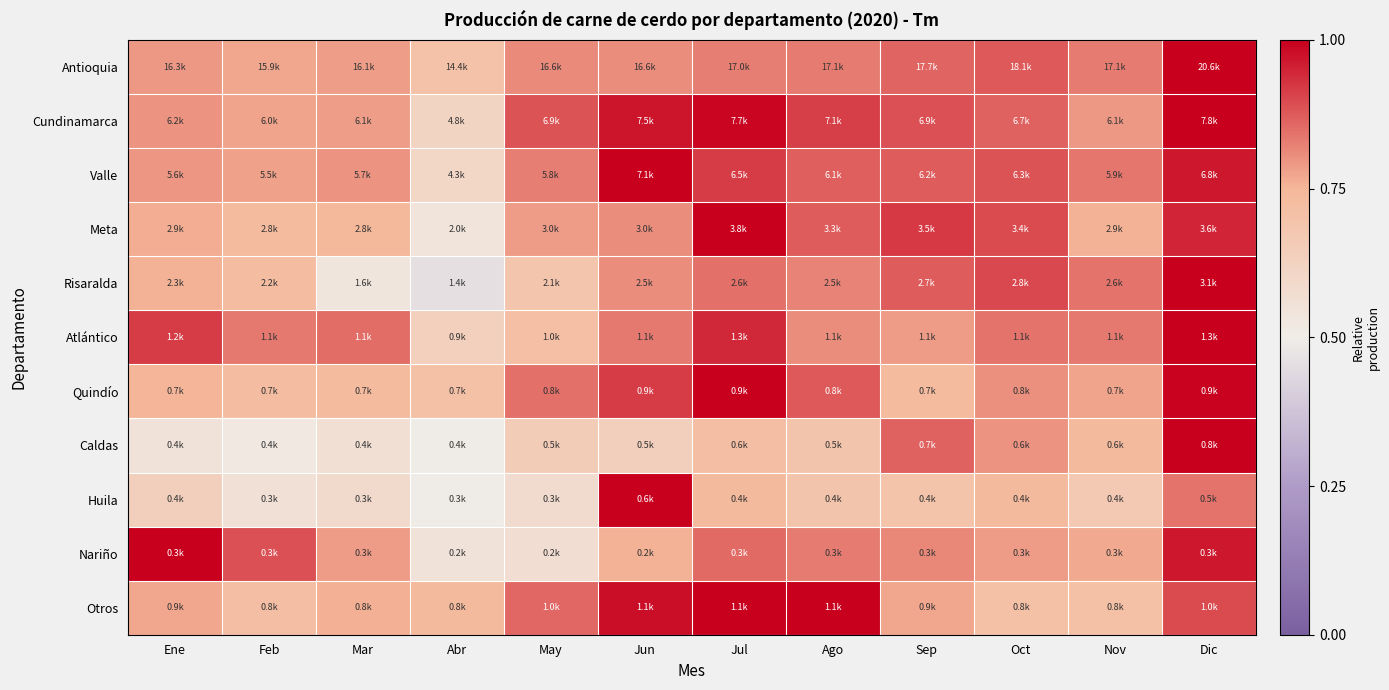

List the series in order of their peak value, highest first.

Antioquia, Cundinamarca, Valle, Meta, Risaralda, Atlántico, Quindío, Caldas, Huila, Nariño, Otros